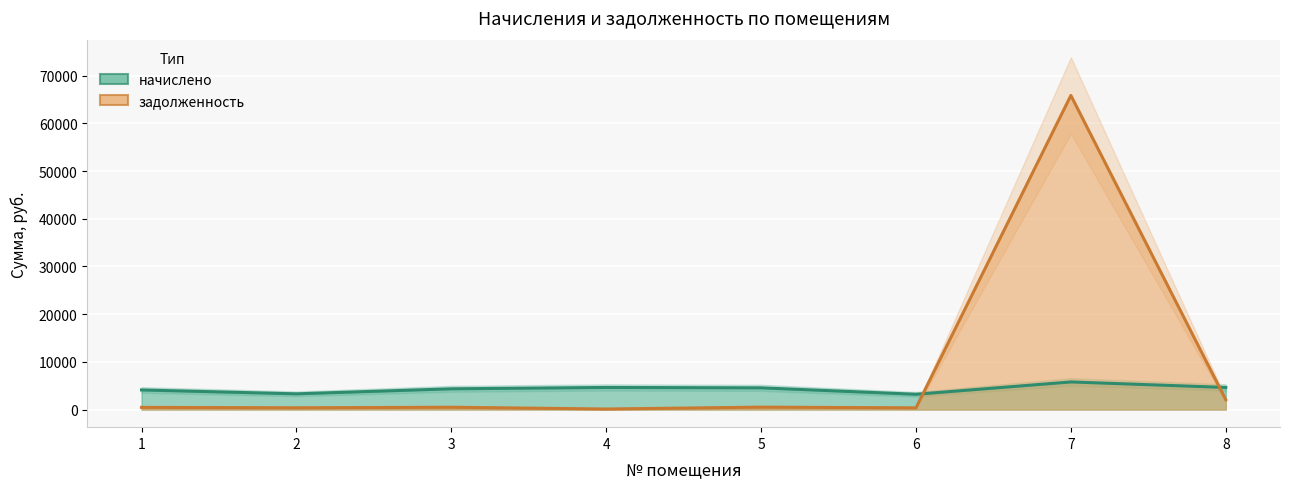

Where do начислено and задолженность first cross each other?

6 and 7